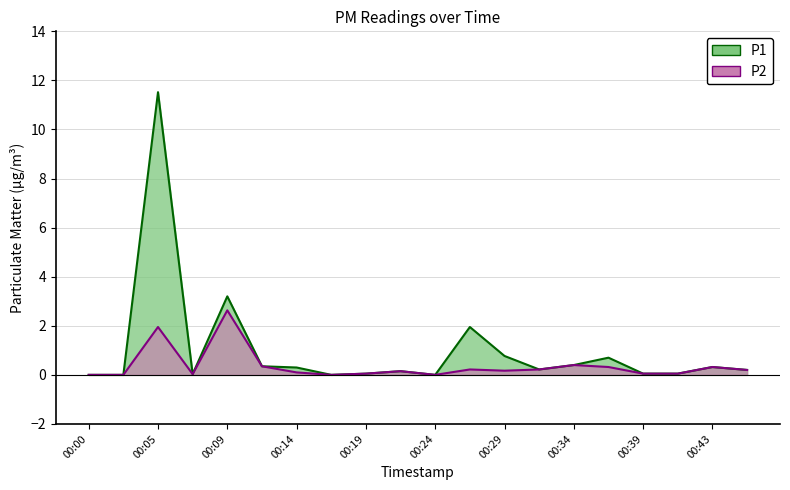

What are all the series names shown in the legend?

P1, P2